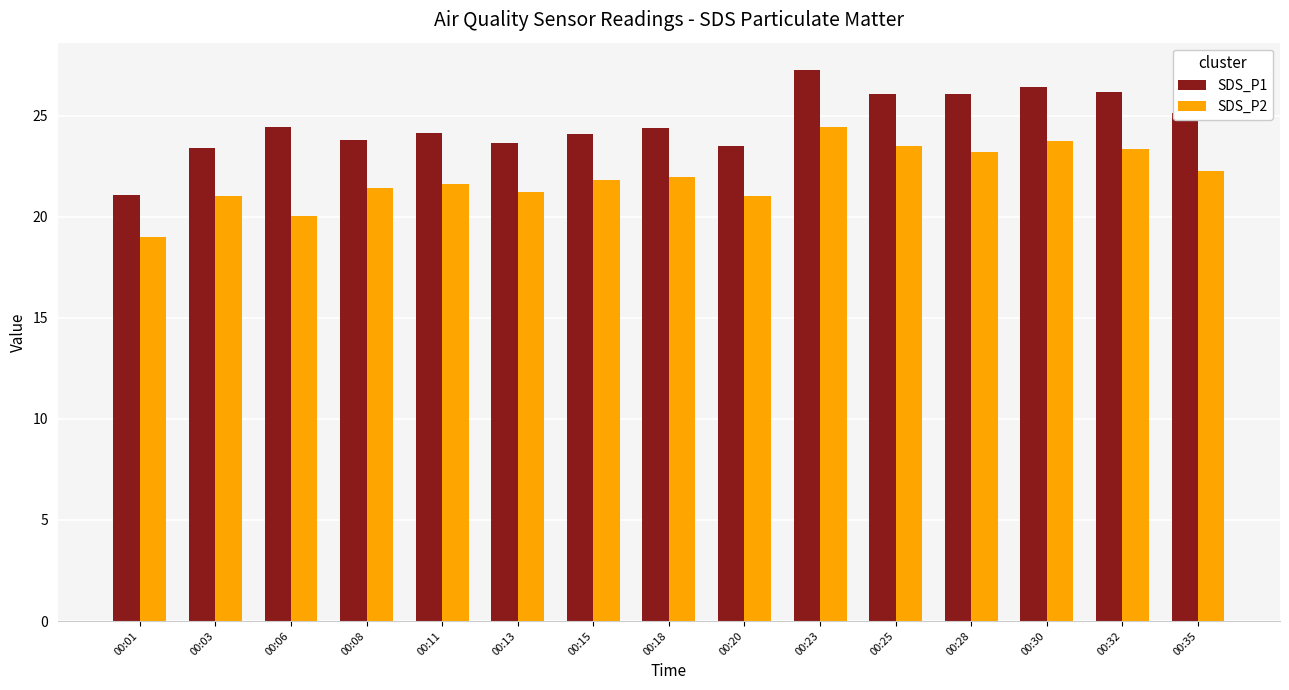

What is the smallest value displayed?

19.0